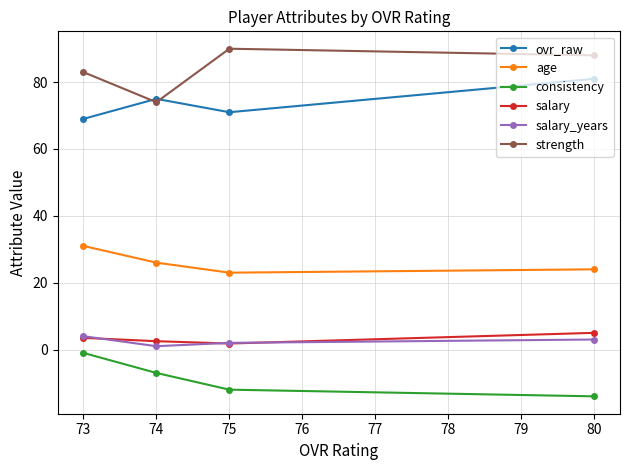

Is the value of age at 73 greater than the value of strength at 80?

No